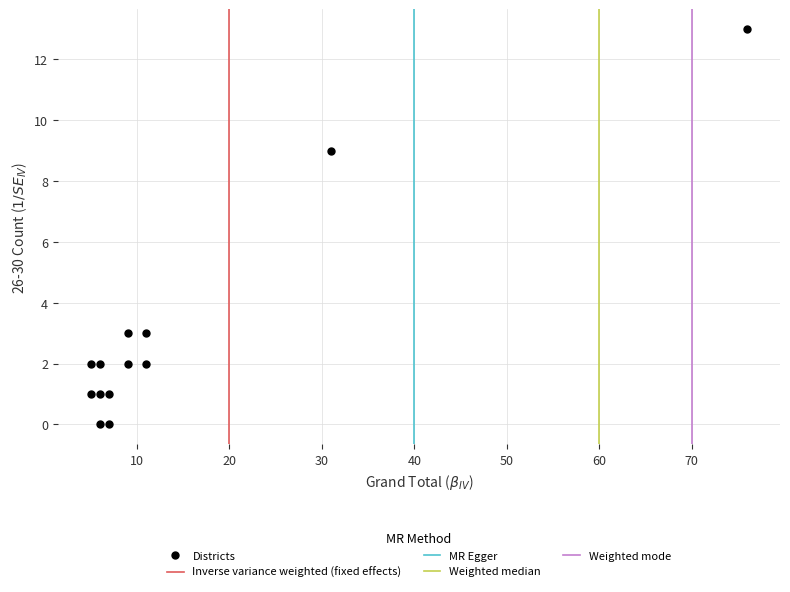

What is the range of X values (max minus min)?

71